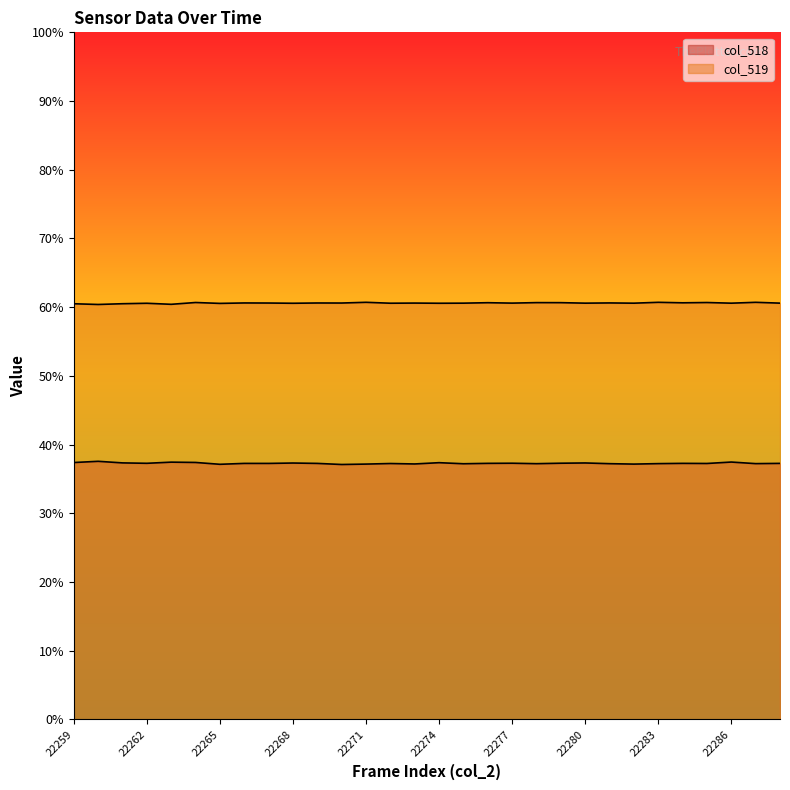

What is the difference between the col_518 values at 22281 and 22280?

0.1